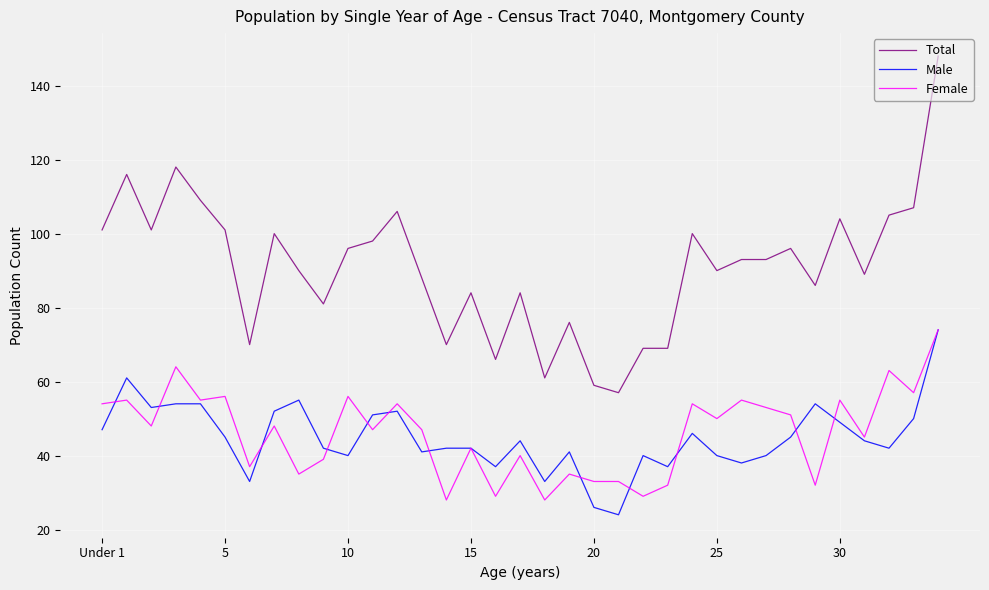

Which series has the largest total across all categories?

Total